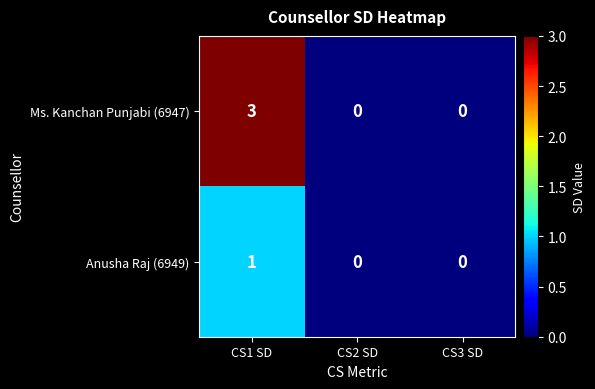

Reading left to right, list all the values displayed in this chart.

Ms. Kanchan Punjabi (6947): 3	0	0
Anusha Raj (6949): 1	0	0